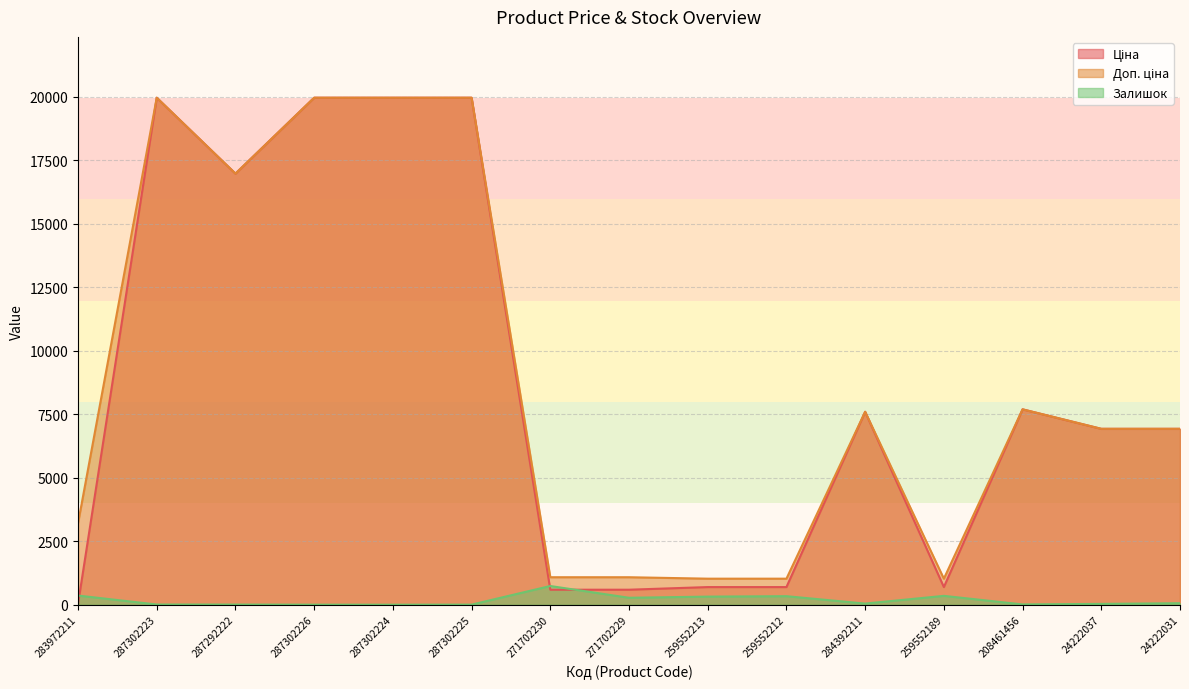

What is the total value across all series at 287302225?

39931.3